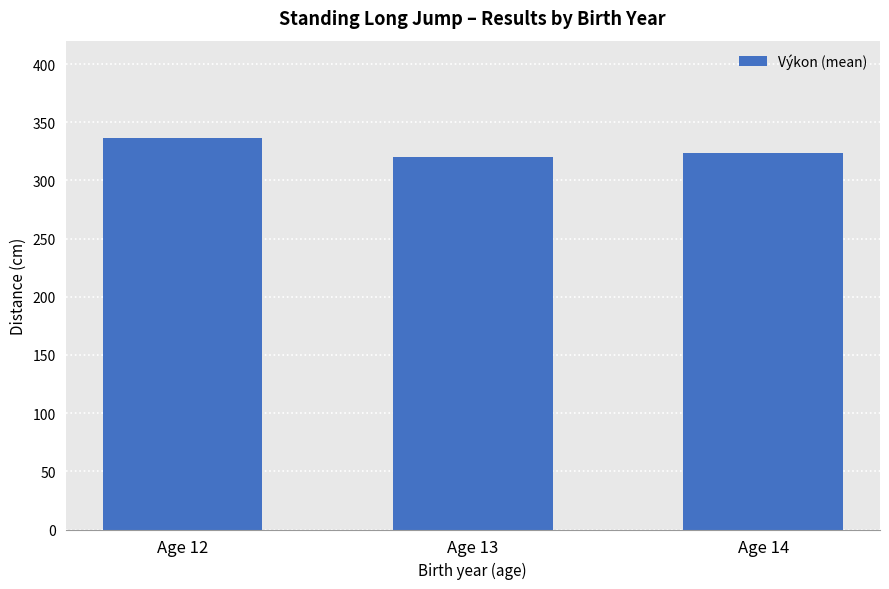

Is it true that the value at Age 14 is 323.4?

True